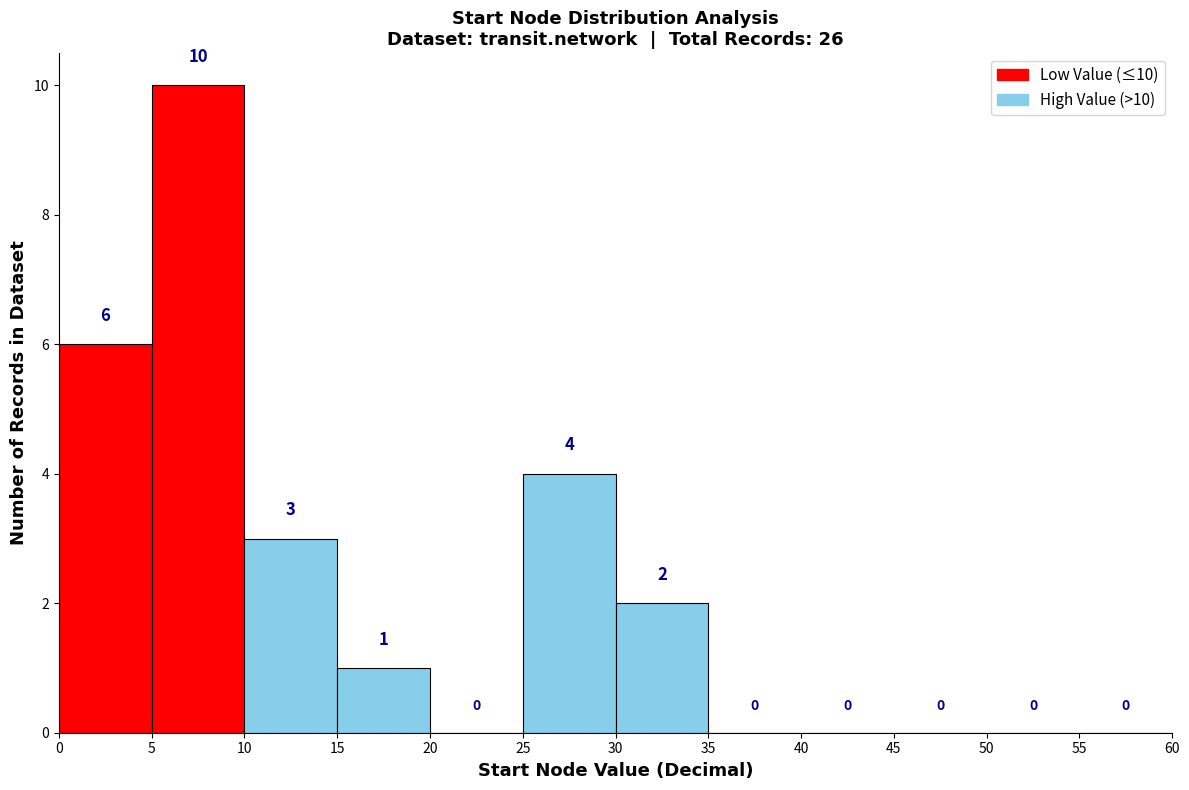

Which range on the x-axis has the tallest bar?

5 to 10